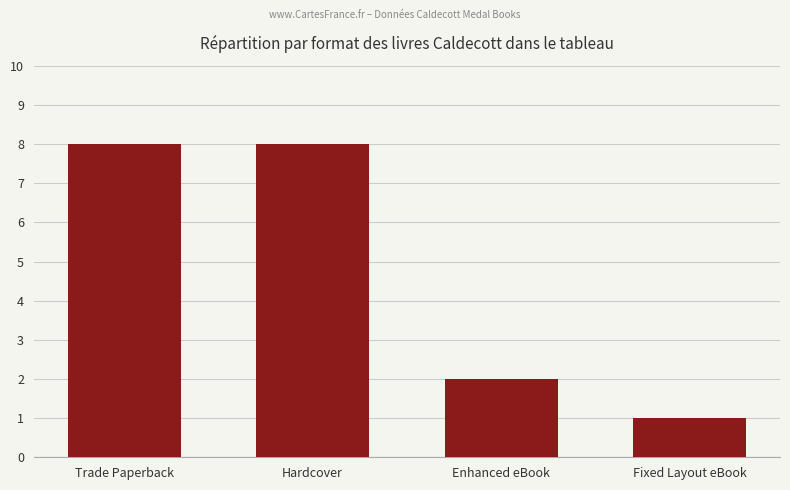

Does the chart contain any negative values?

No